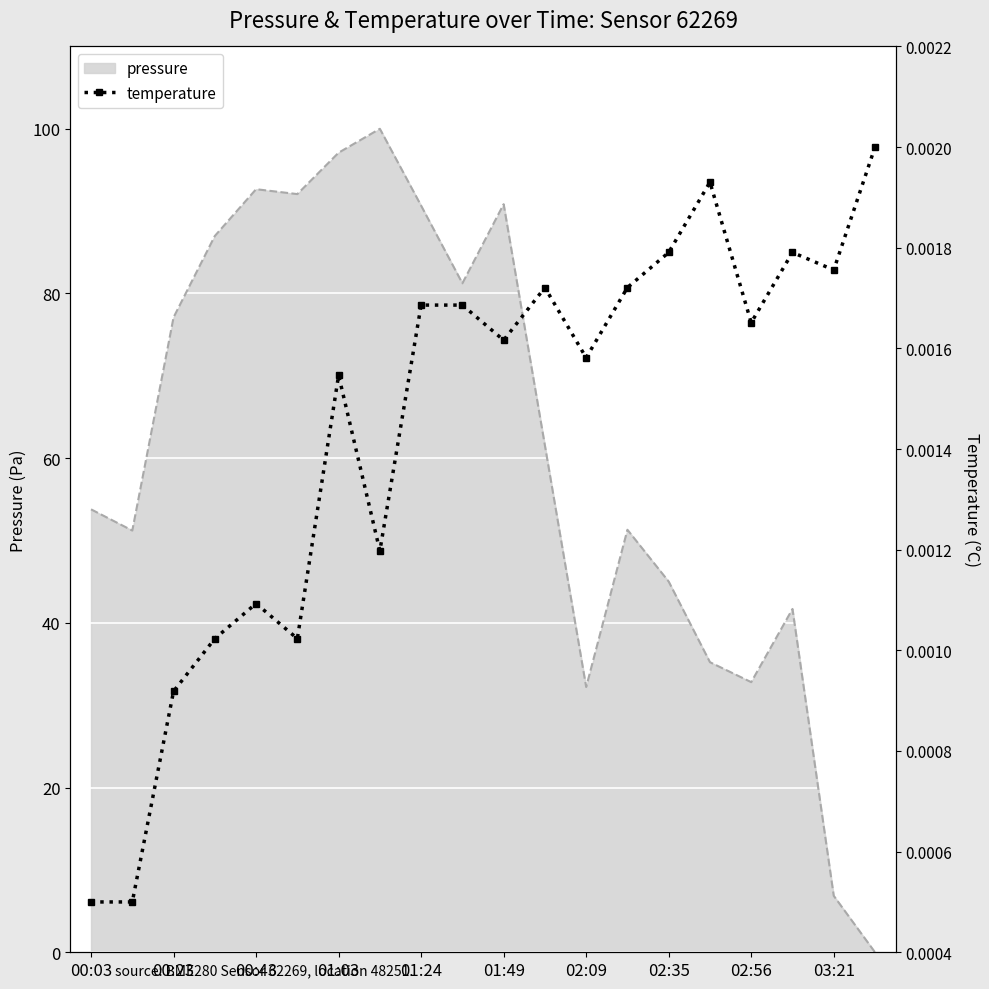

Count the values in the range 0 to 1.

20